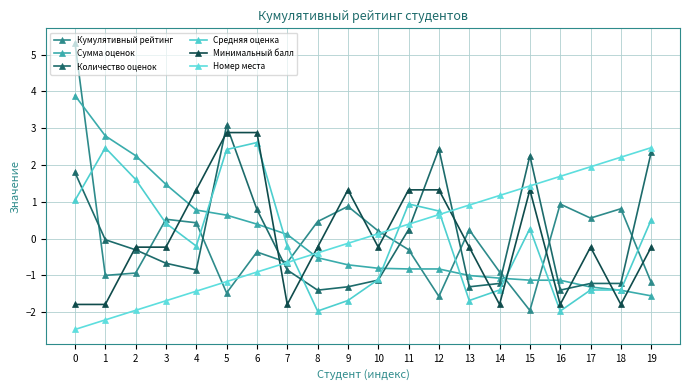

Rank the series by their maximum value, from highest to lowest.

Кумулятивный рейтинг, Сумма оценок, Количество оценок, Минимальный балл, Средняя оценка, Номер места